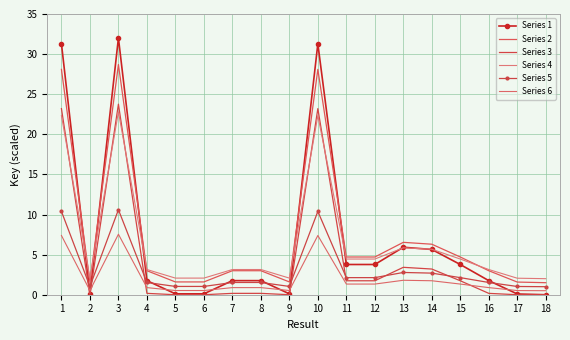

At which category does Series 2 reach its first local peak?

3